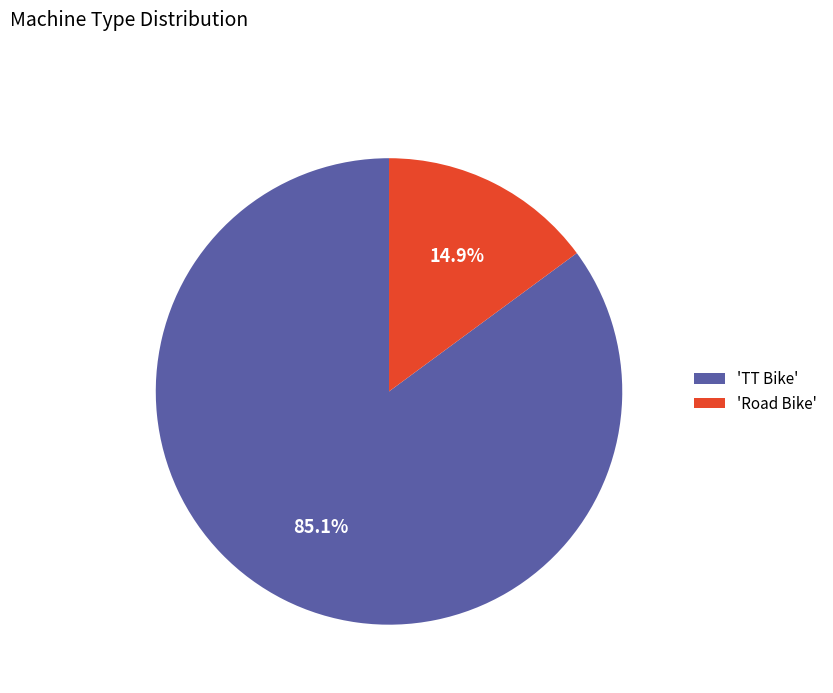

To the nearest percent, what is the difference between the largest and smallest slice percentages?

70%